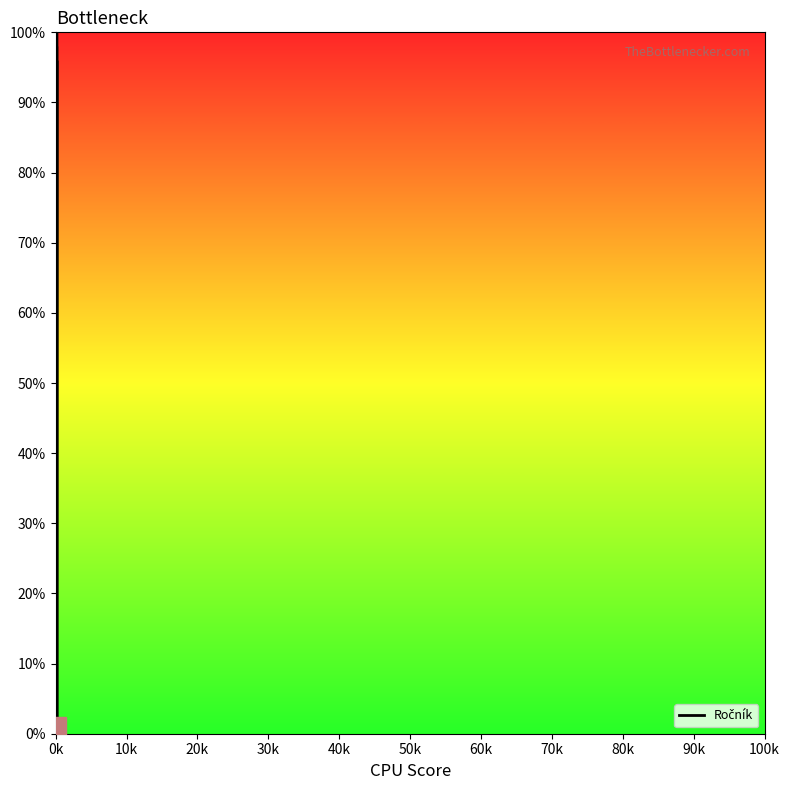

What is the maximum value shown in the chart?

100.0